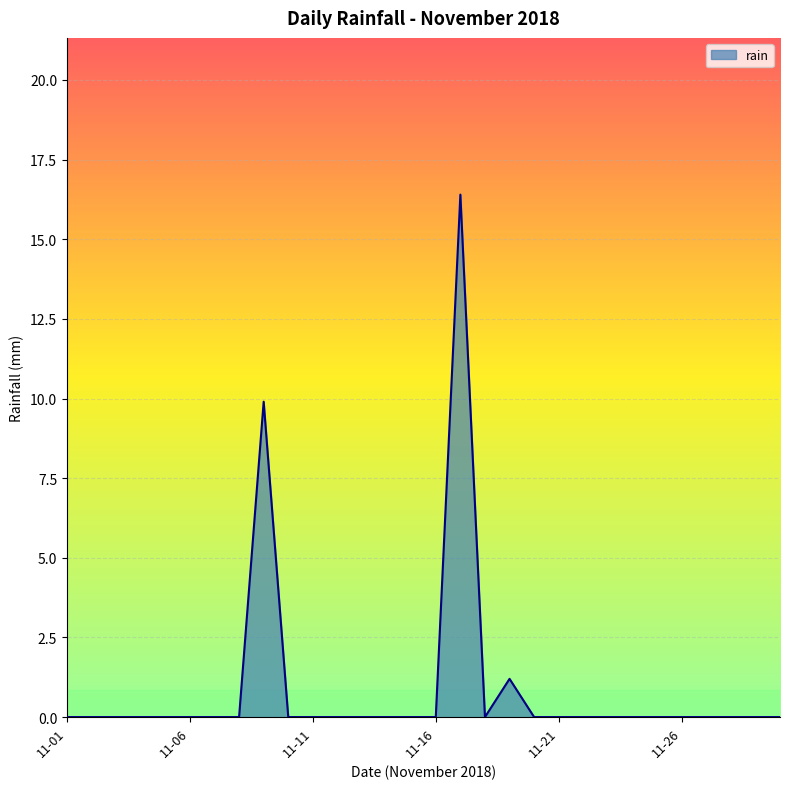

What is the difference between the maximum and minimum values?

16.4